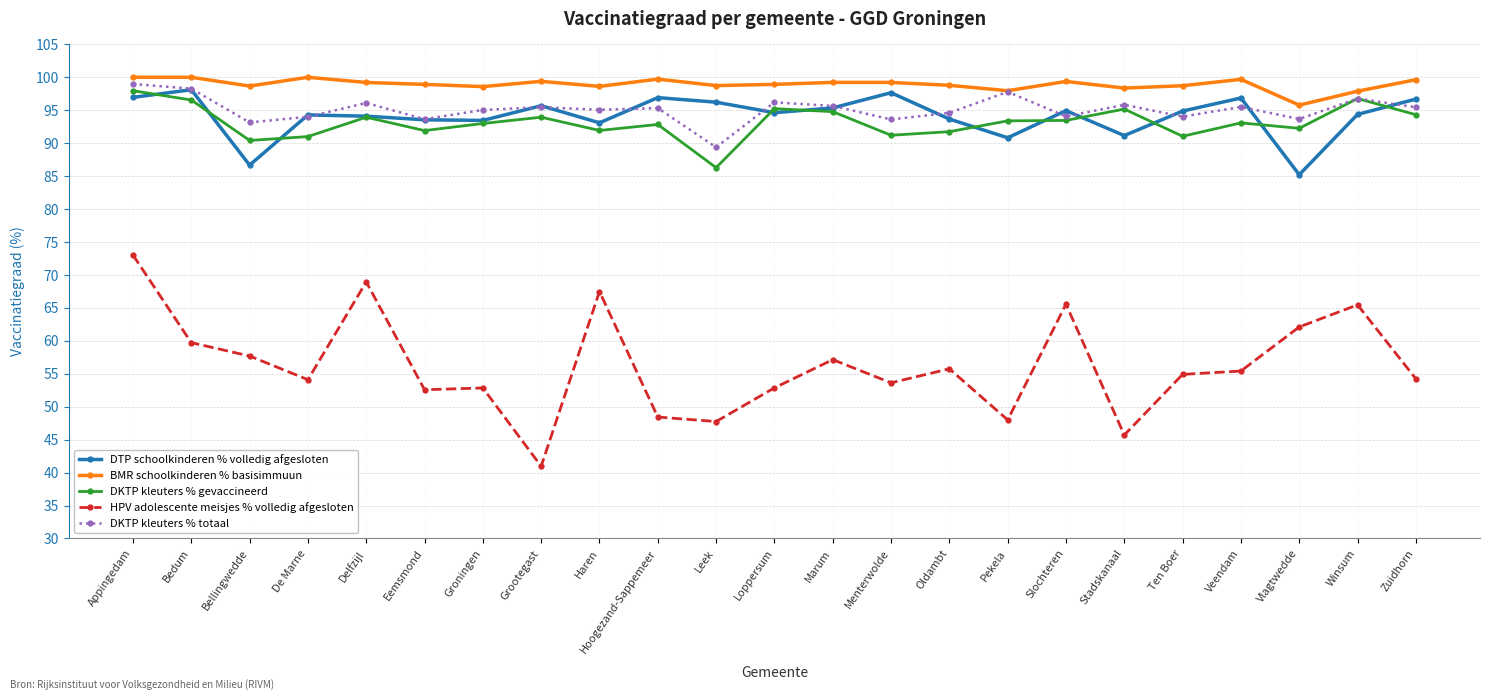

Count the number of categories in the chart.

23